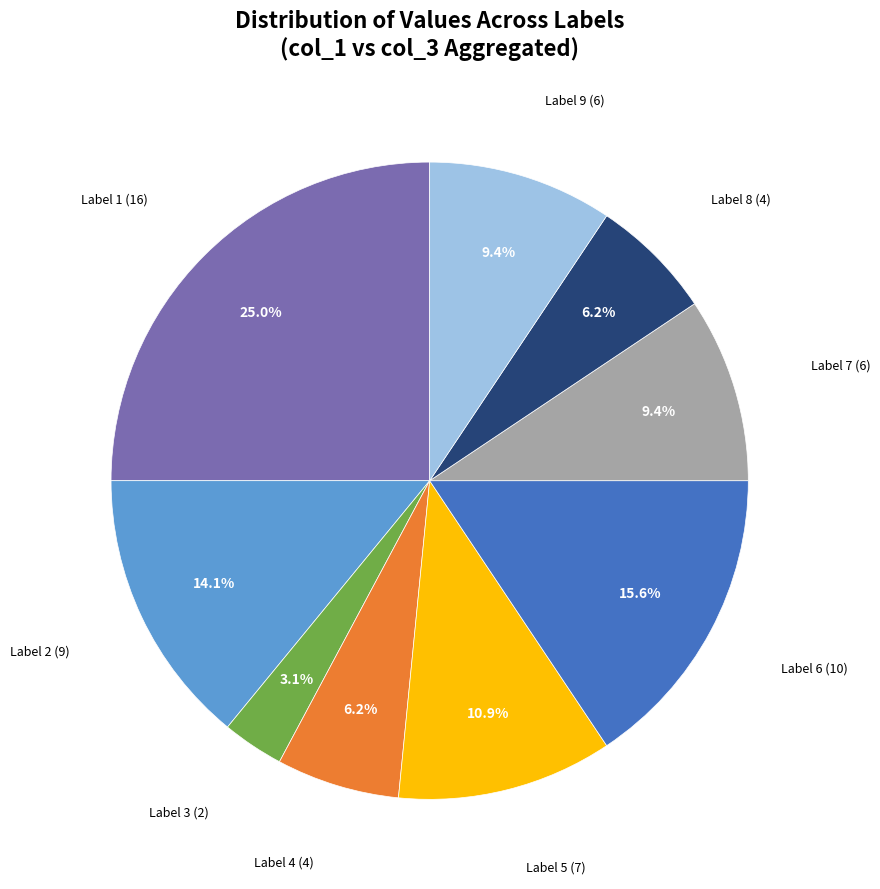

Is there a majority slice in this chart?

No